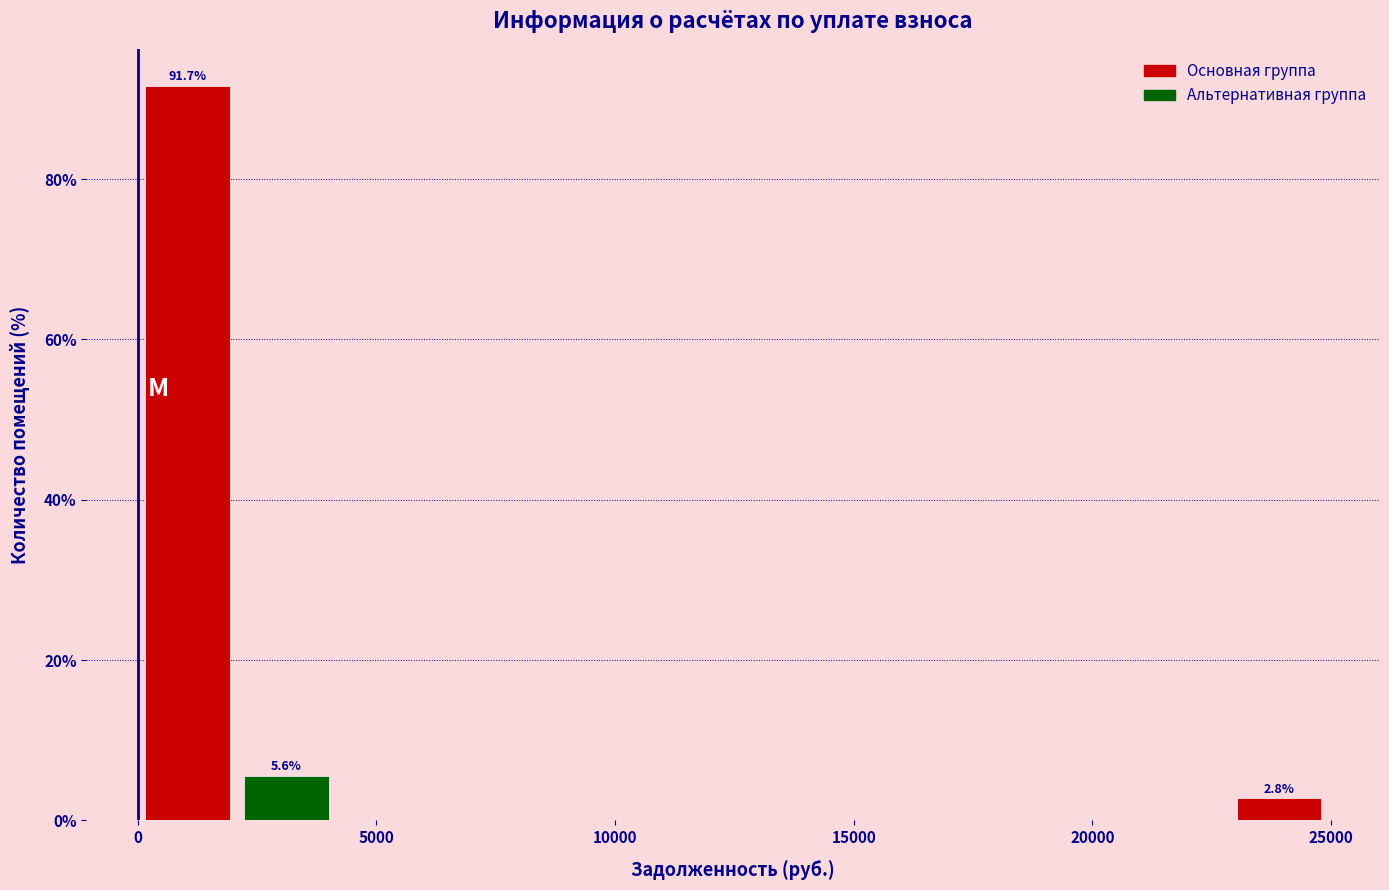

Which range on the x-axis has the tallest bar?

0 to 2000